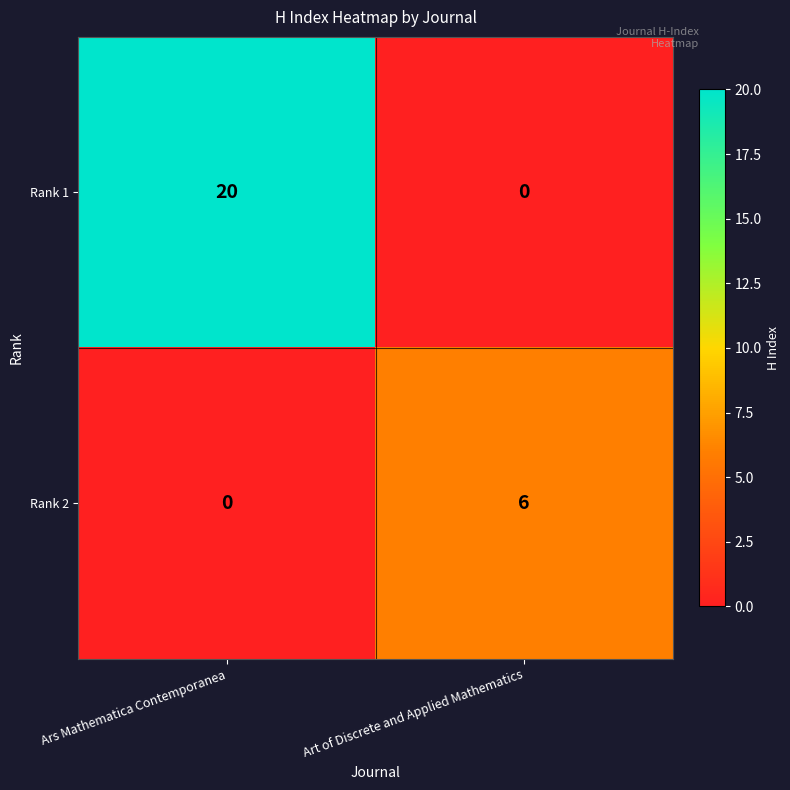

How many categories are shown in the chart?

2